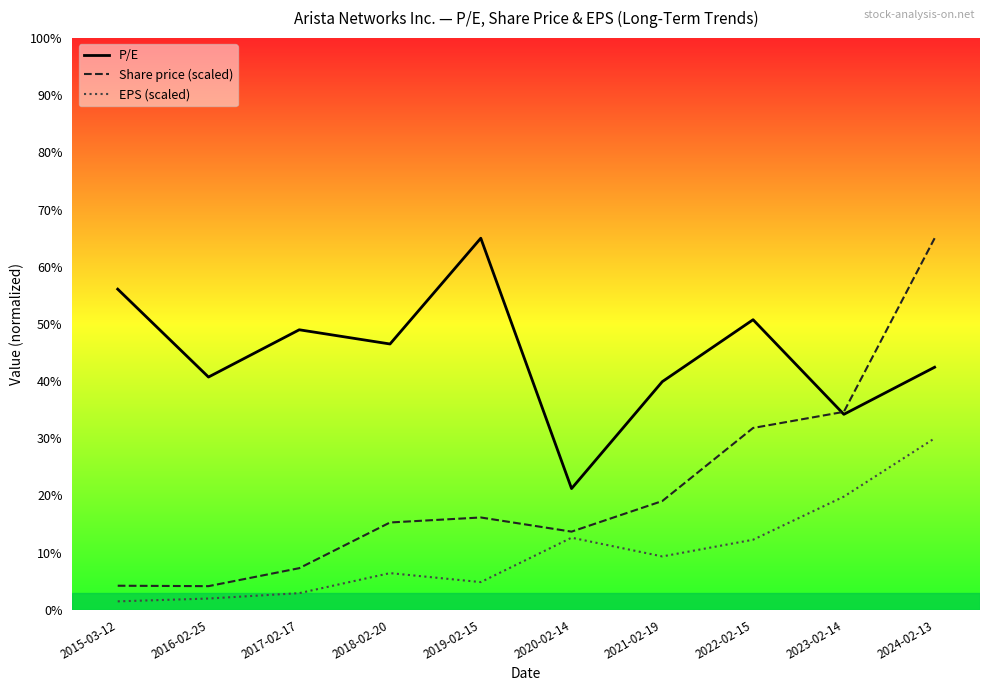

What position from the right is 2021-02-19?

4